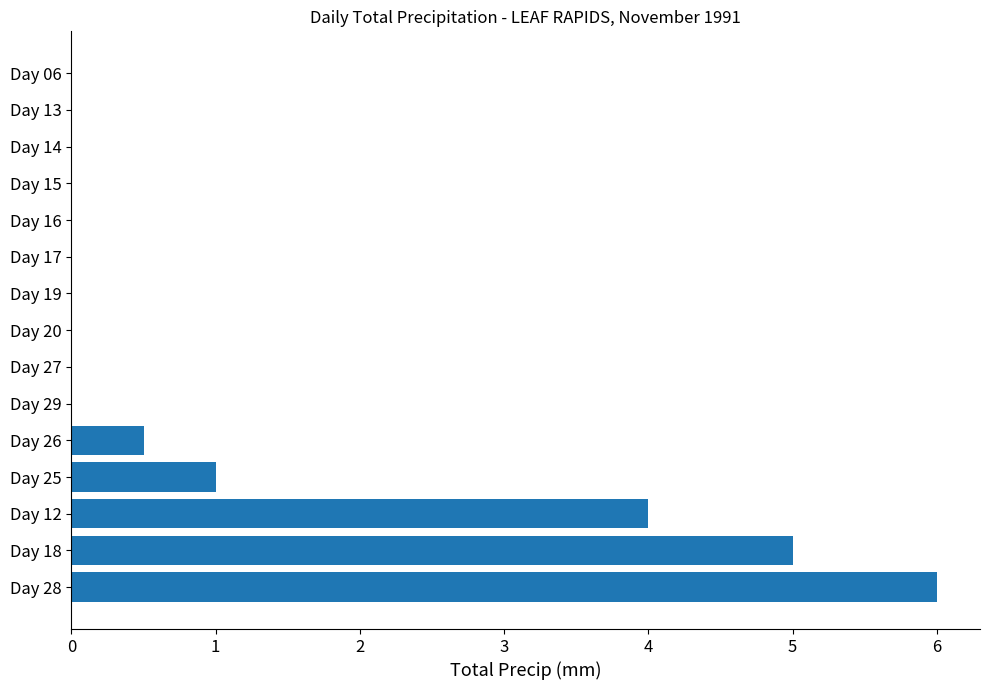

Which has a higher value, Day 25 or Day 13?

Day 25